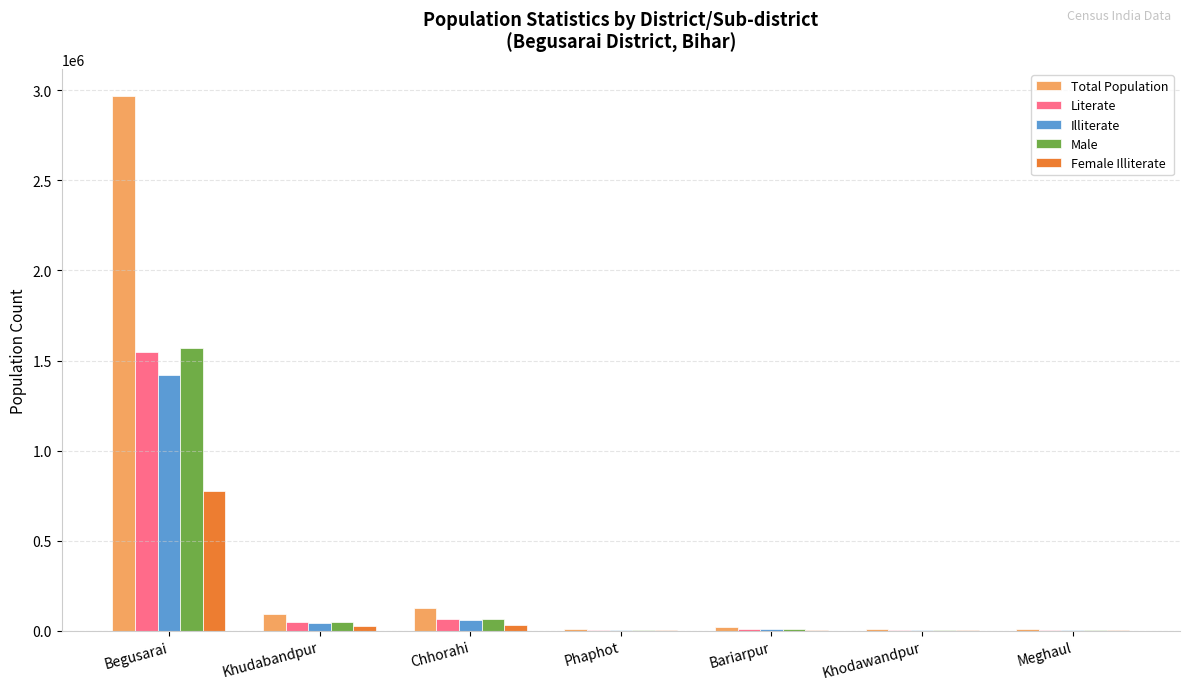

What is the sum of all Female Illiterate values?

845698